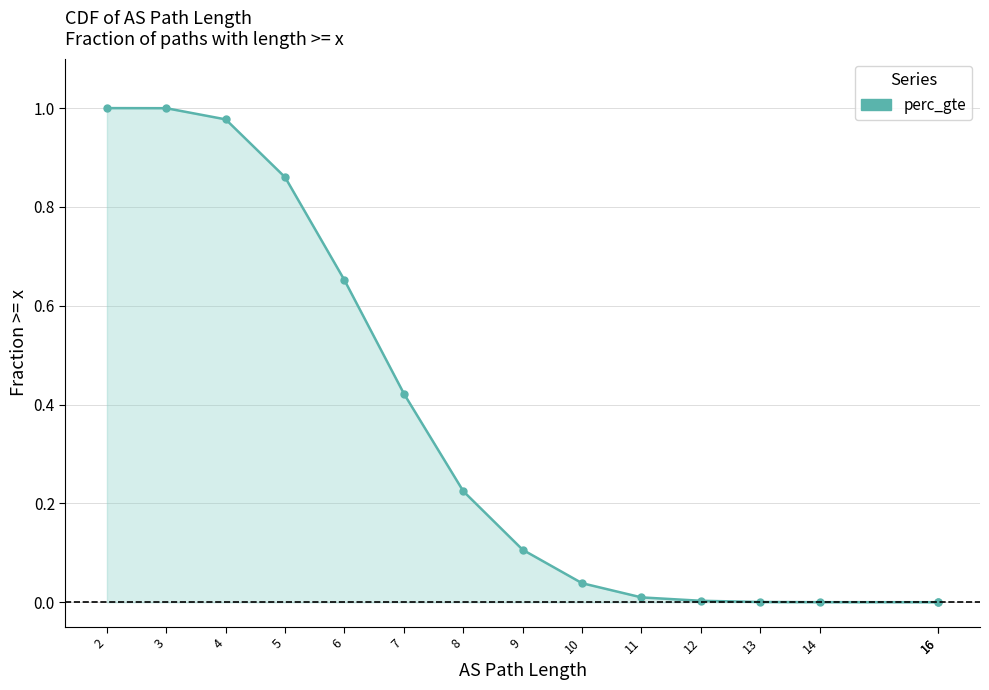

Which label corresponds to the smallest value in the chart?

16